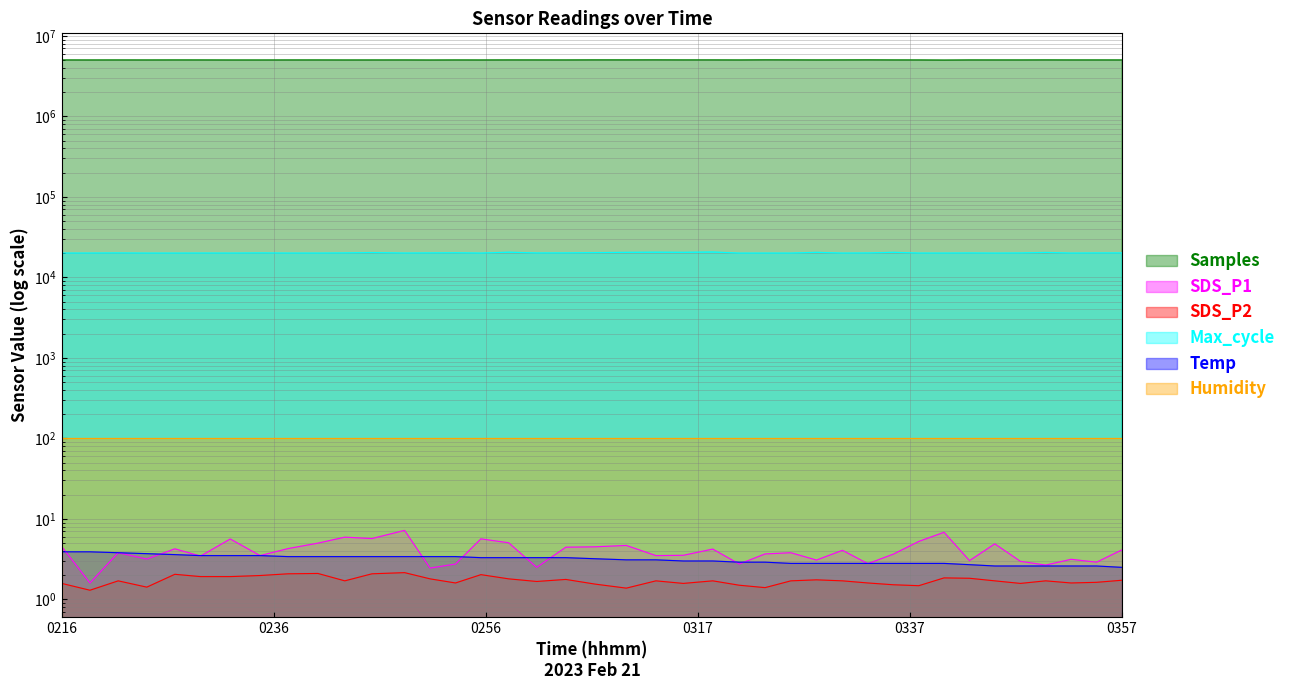

Read the SDS_P1 value at 0216.

4.5